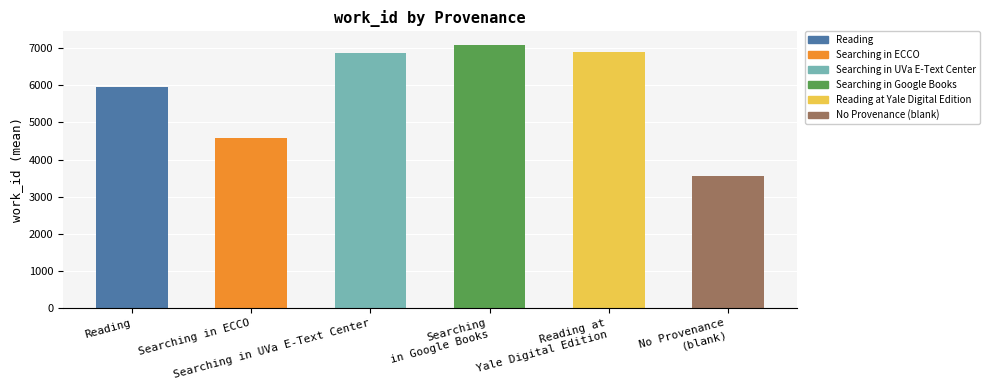

What is the maximum value shown in the chart?

7097.0